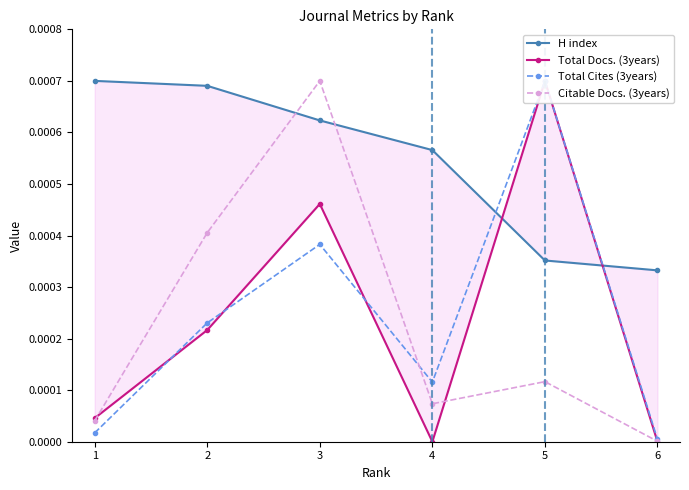

At which category is the sum across all series the highest?

3